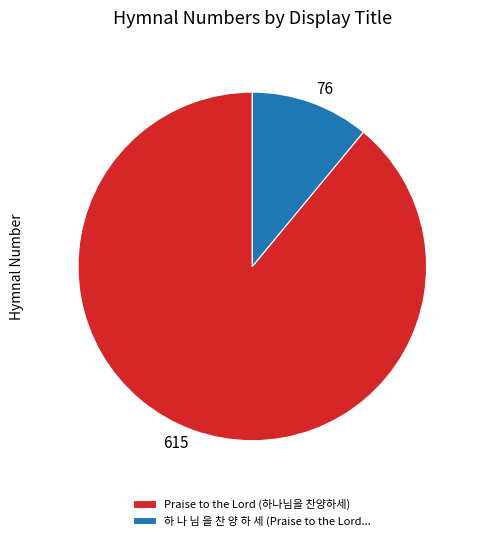

True or false: 615 accounts for 99% of the total.

False